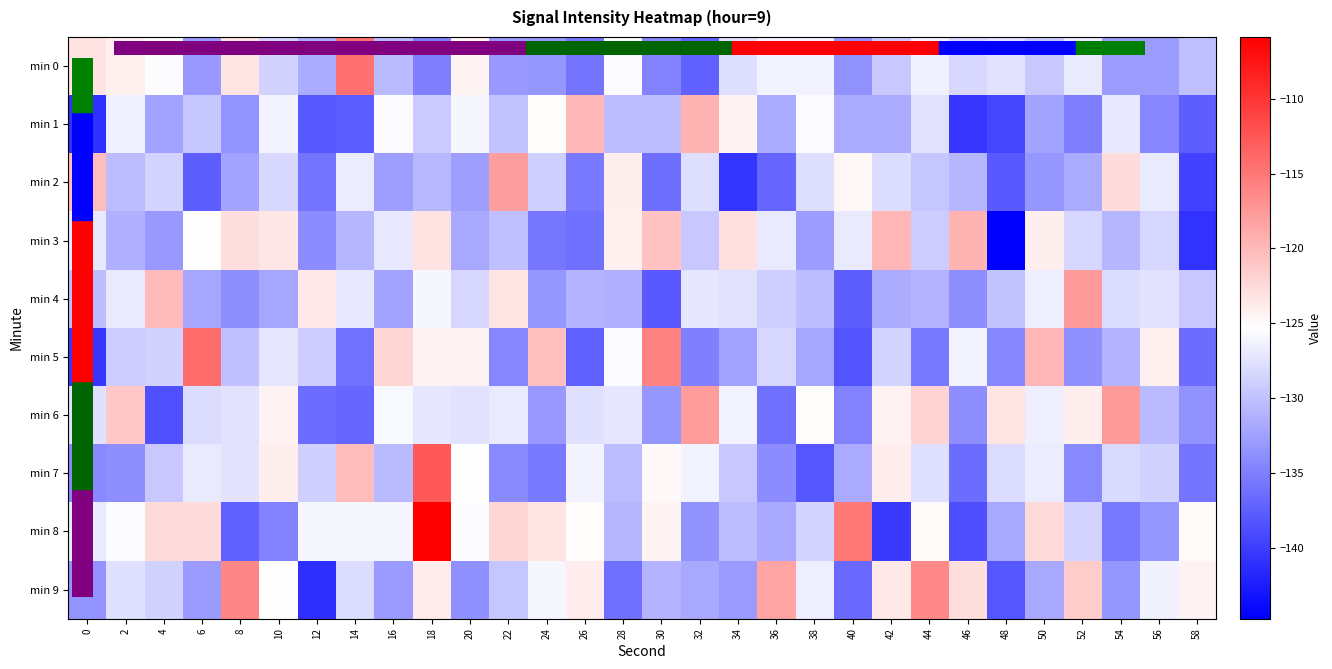

At 14, list the series in order from largest to smallest.

min 0, min 7, min 8, min 2, min 4, min 9, min 3, min 5, min 6, min 1